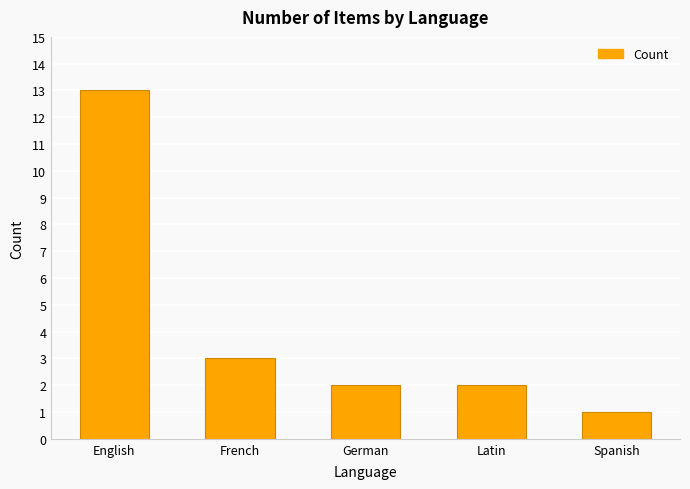

The value at French is 3. True or false?

True